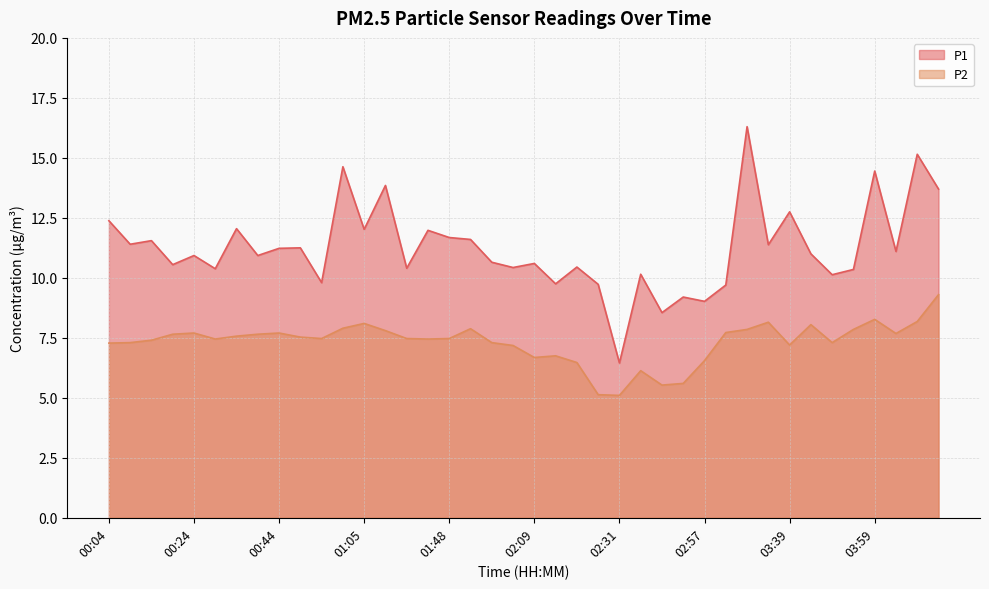

At which category does P2 reach its first local peak?

00:24